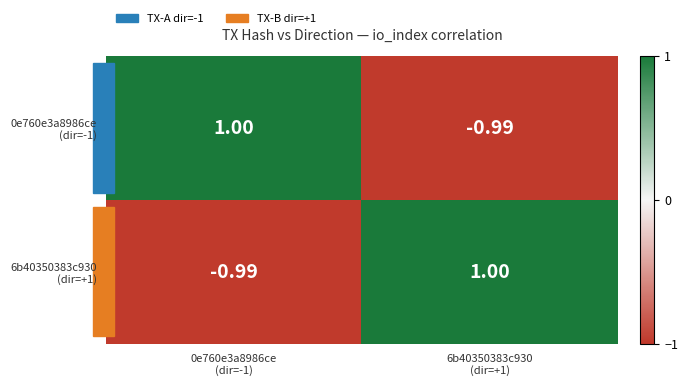

How many categories are shown in the chart?

2